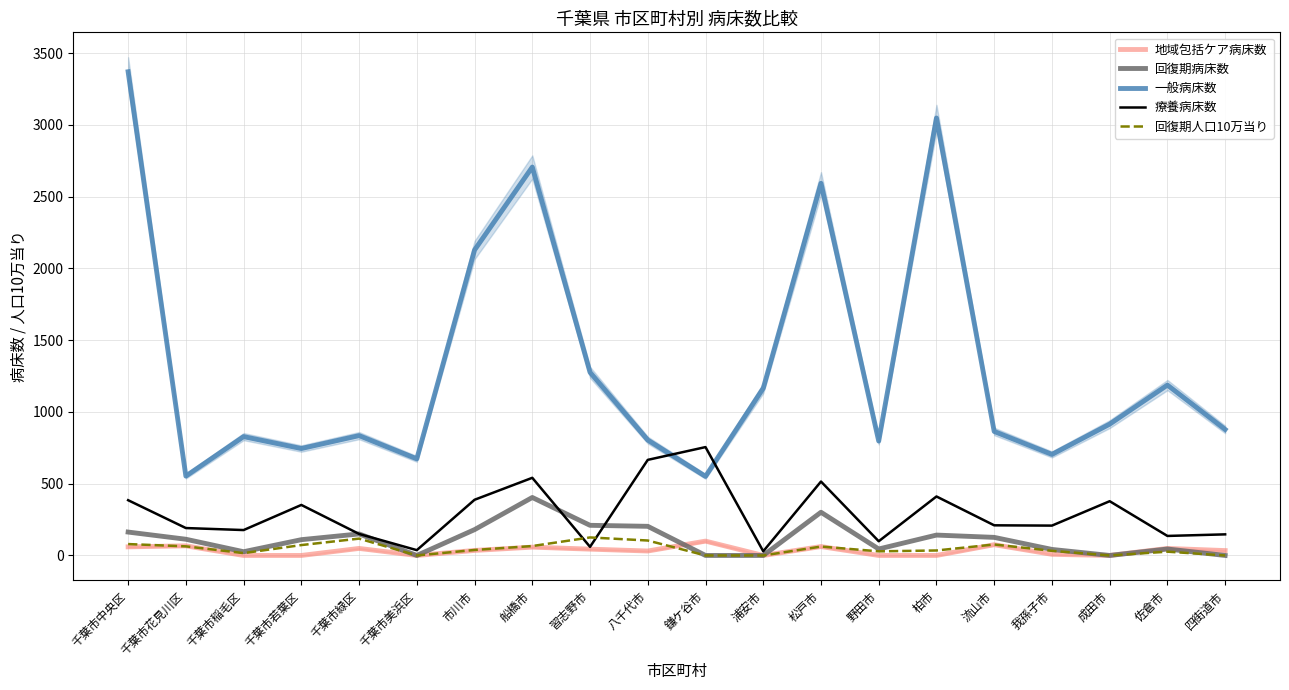

At which category does 地域包括ケア病床数 reach its first local valley?

千葉市美浜区